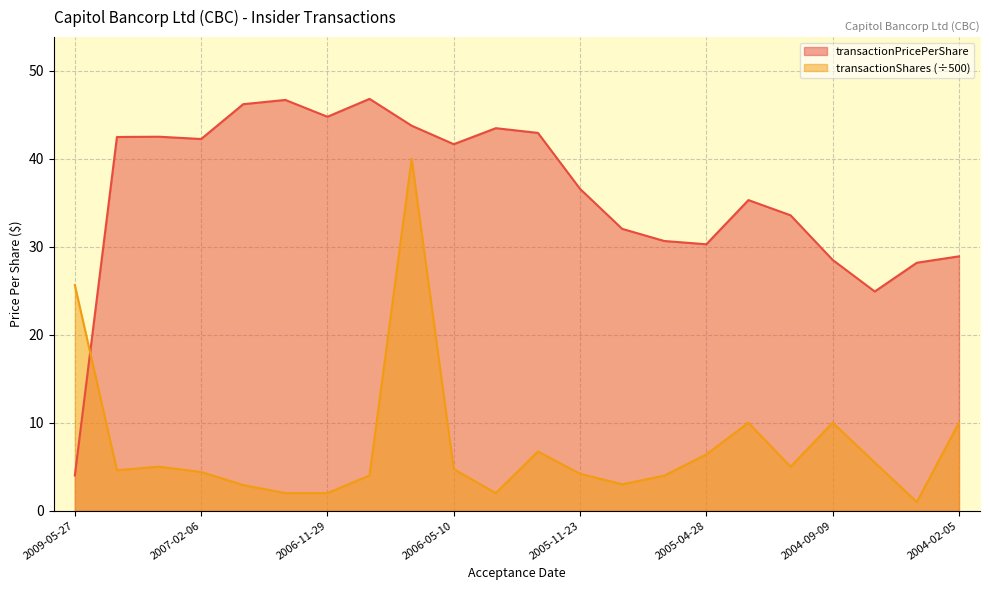

Is the value of transactionShares at 2006-05-10 greater than the value of transactionPricePerShare at 2007-02-12?

No